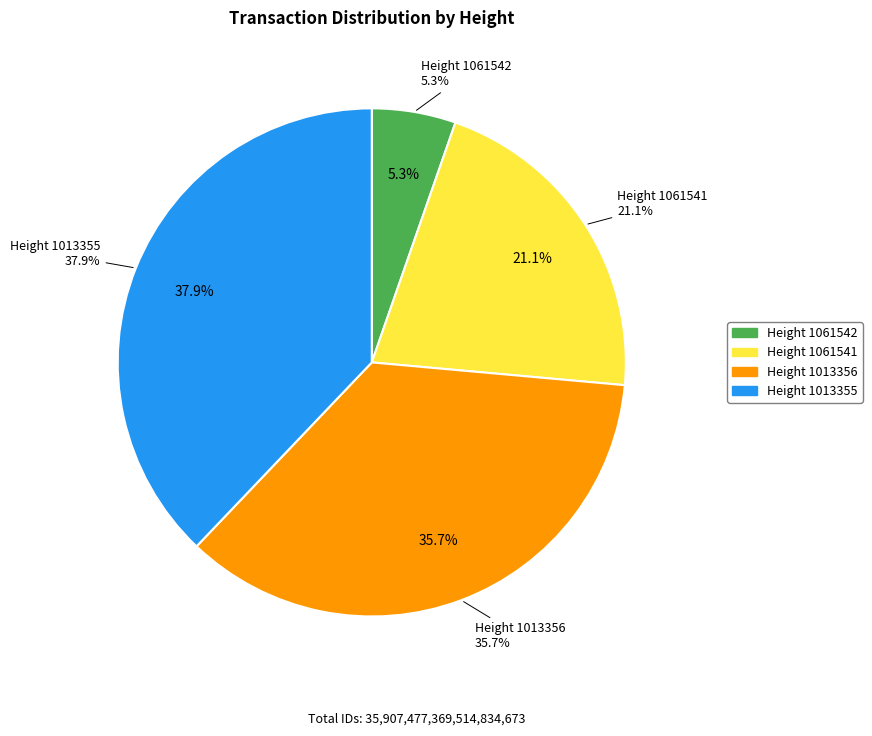

Count the number of slices in the pie.

4